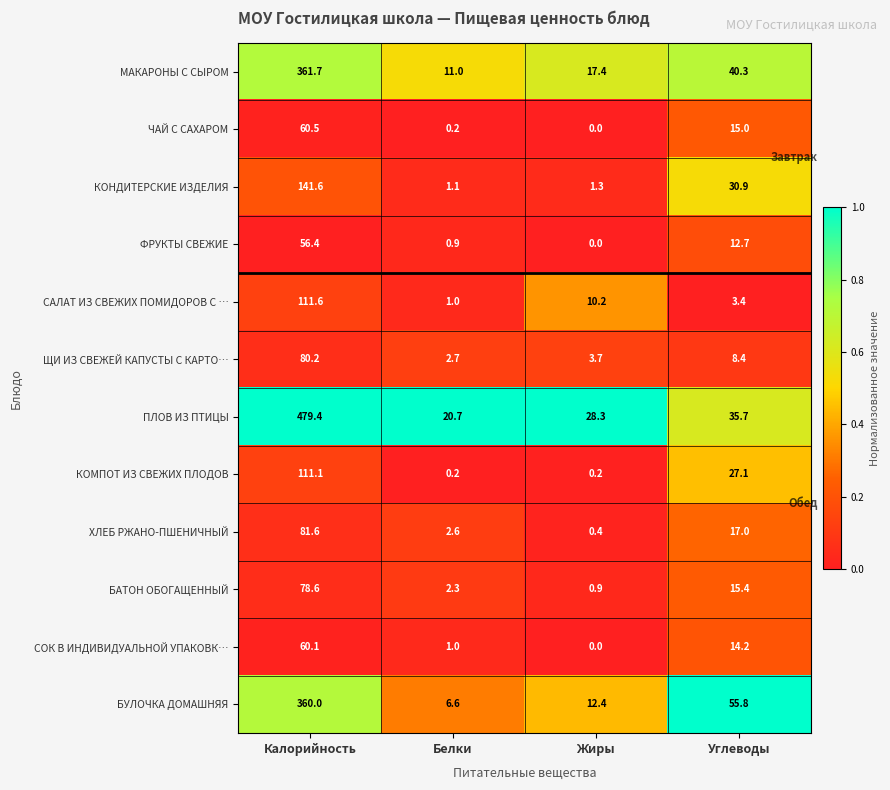

At which label does СОК В ИНДИВИДУАЛЬНОЙ УПАКОВК… first exceed 14?

Калорийность